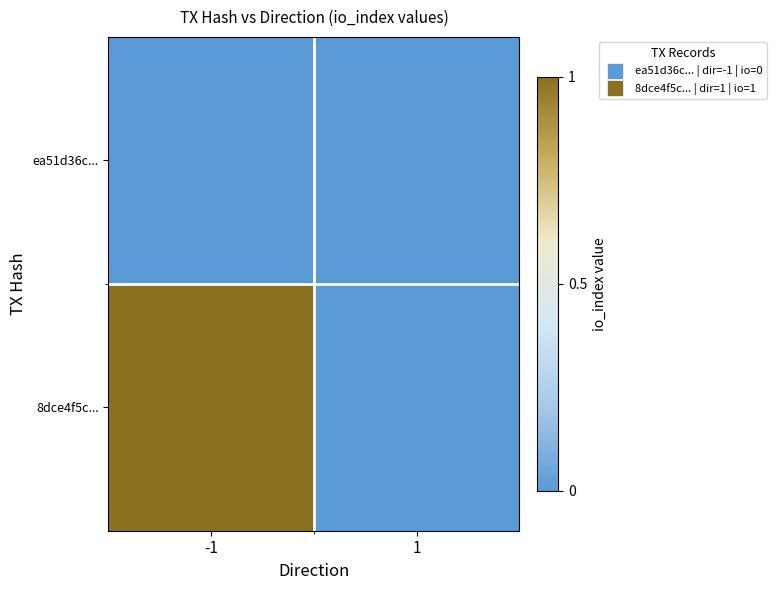

Rank the series at -1 from lowest to highest value.

ea51d36c..., 8dce4f5c...